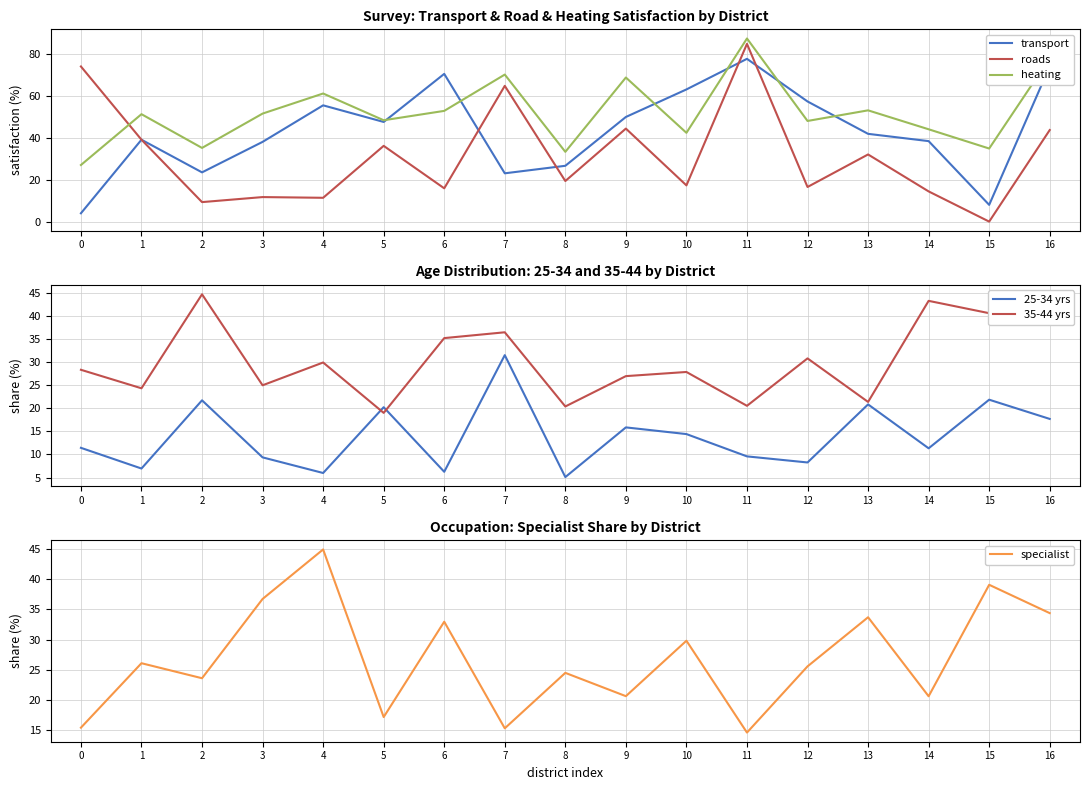

Which series has the largest total across all categories?

heating